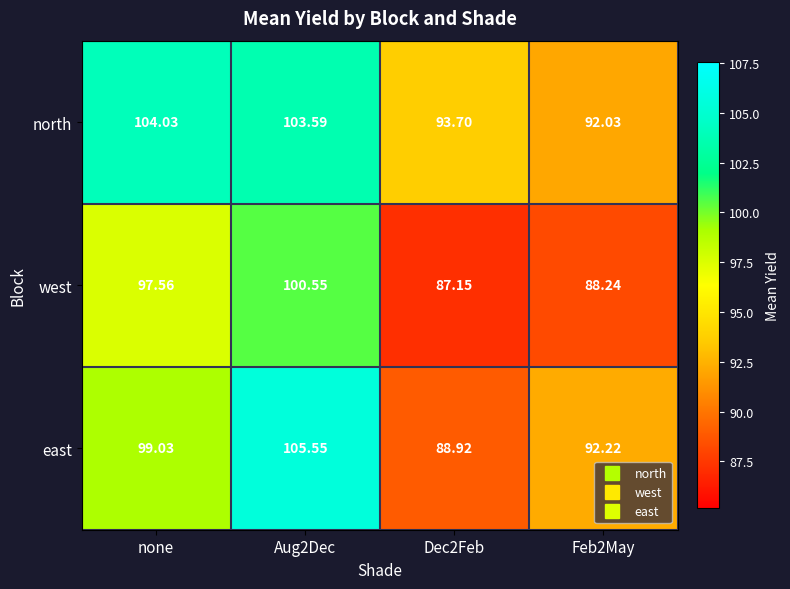

Is the value of east at Aug2Dec greater than the value of north at Aug2Dec?

Yes